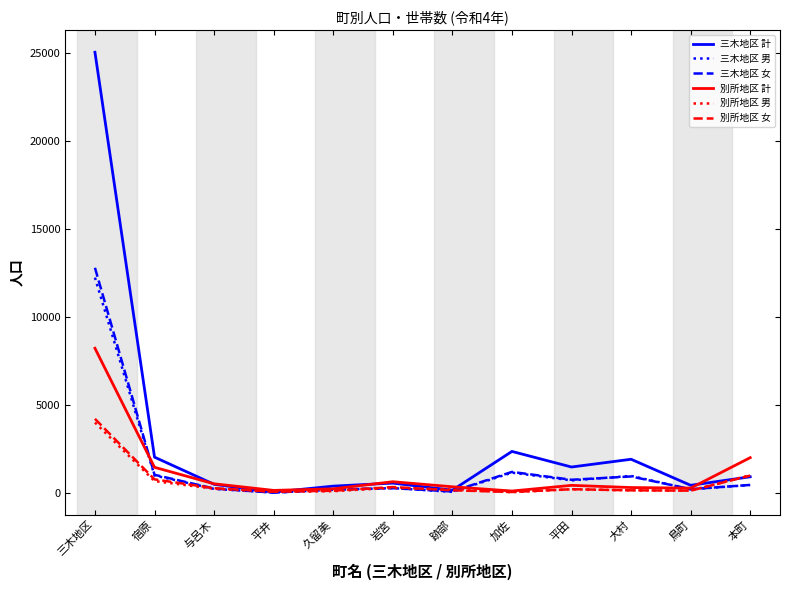

True or false: 三木地区 女 has a value of 1204 at 加佐.

True